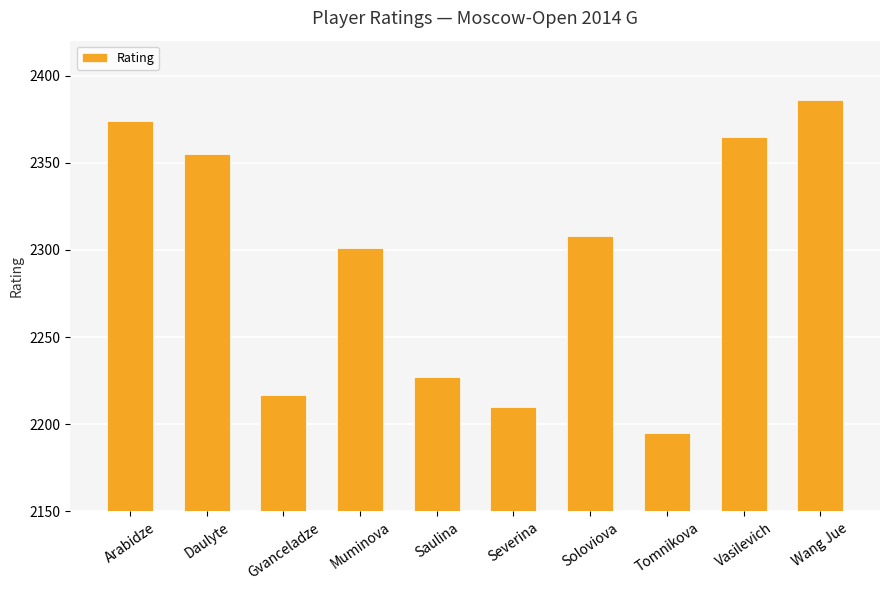

What is the difference between the second highest and second lowest values?

164